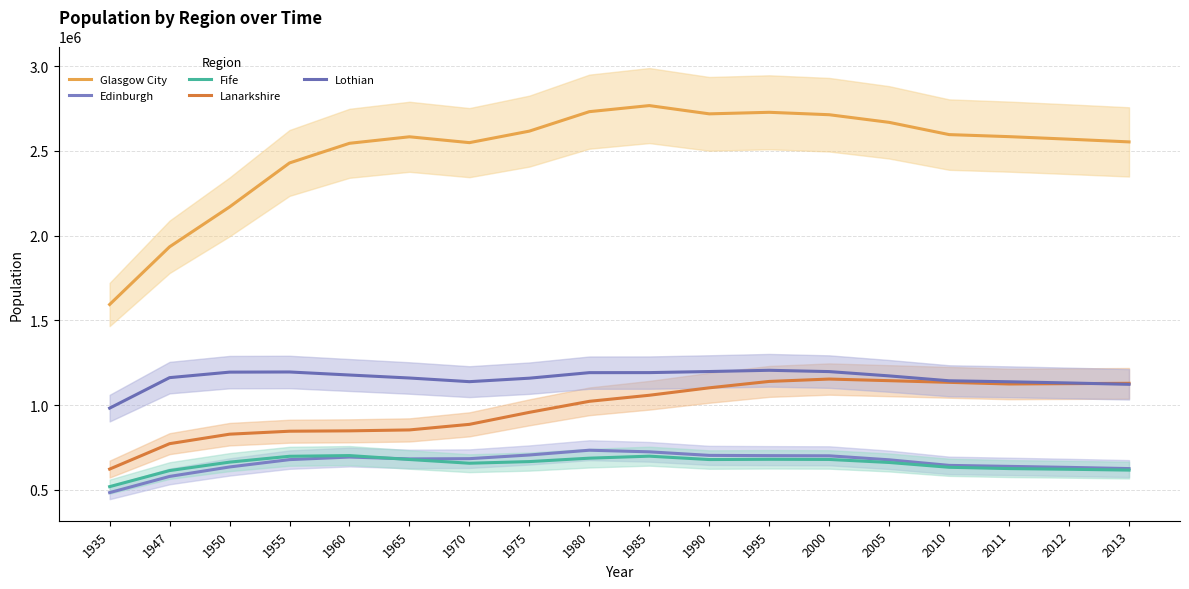

Reading left to right, extract all data points from this chart.

Glasgow City: 1593845	1934179	2169393	2428833	2544753	2583159	2548598	2616571	2731359	2767200	2718461	2727566	2713299	2668263	2596047	2584000	2569000	2553000
Edinburgh: 484277	579690	635547	678837	694037	682972	684479	706182	734299	724800	703845	702351	701308	677747	644839	639000	633000	626000
Fife: 519485	614227	664000	698563	702697	679497	657610	667243	687401	699200	679290	680790	679886	662028	633657	626000	622000	617000
Lanarkshire: 622973	772928	828879	846404	848579	854043	886902	957778	1022732	1058500	1102361	1140128	1154105	1144539	1134707	1125000	1127000	1129000
Lothian: 982497	1162475	1194929	1195872	1177923	1160283	1138673	1159256	1191870	1192100	1198492	1205815	1198125	1172715	1143907	1138000	1131000	1123000